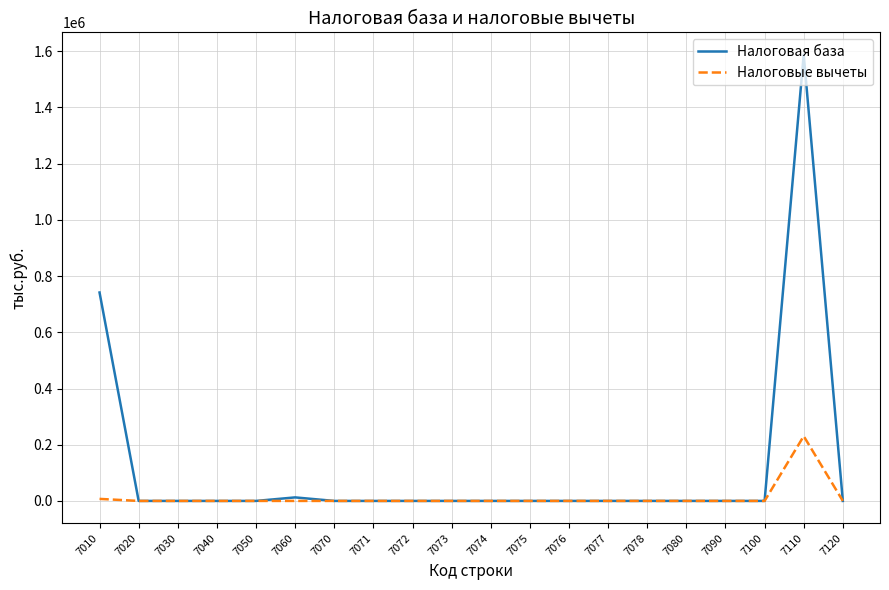

The Налоговые вычеты series shows 0 at 7074. True or false?

True